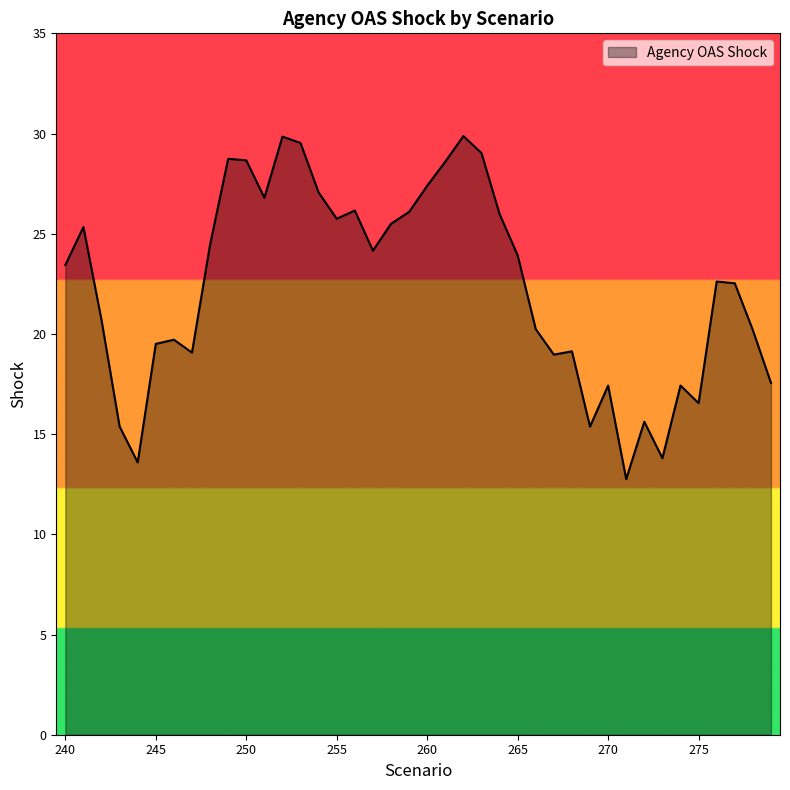

What is the difference between the maximum and minimum values?

17.1